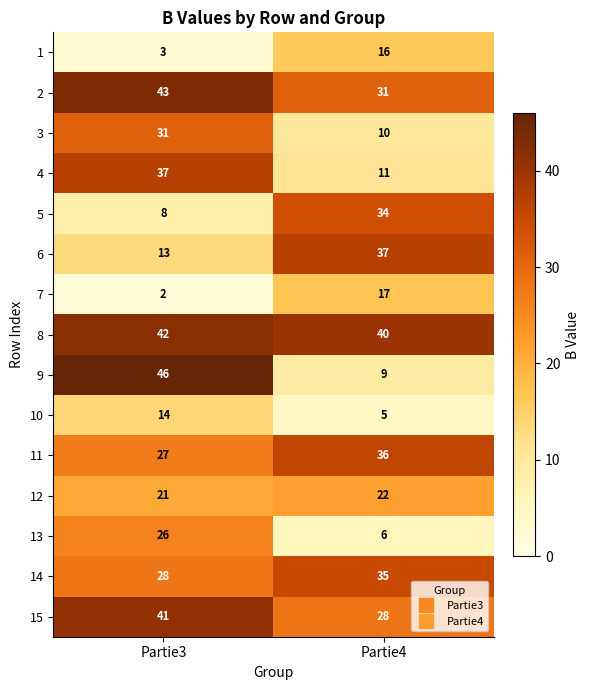

Reading left to right, what are all the values shown in this chart?

1: Partie3=3	Partie4=16
2: Partie3=43	Partie4=31
3: Partie3=31	Partie4=10
4: Partie3=37	Partie4=11
5: Partie3=8	Partie4=34
6: Partie3=13	Partie4=37
7: Partie3=2	Partie4=17
8: Partie3=42	Partie4=40
9: Partie3=46	Partie4=9
10: Partie3=14	Partie4=5
11: Partie3=27	Partie4=36
12: Partie3=21	Partie4=22
13: Partie3=26	Partie4=6
14: Partie3=28	Partie4=35
15: Partie3=41	Partie4=28